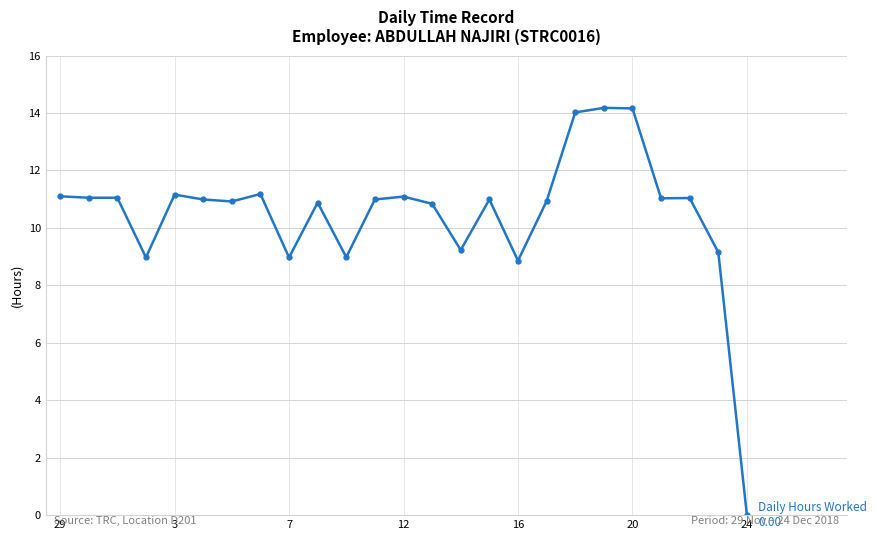

What is the value of the 16th point from the left?

11.0